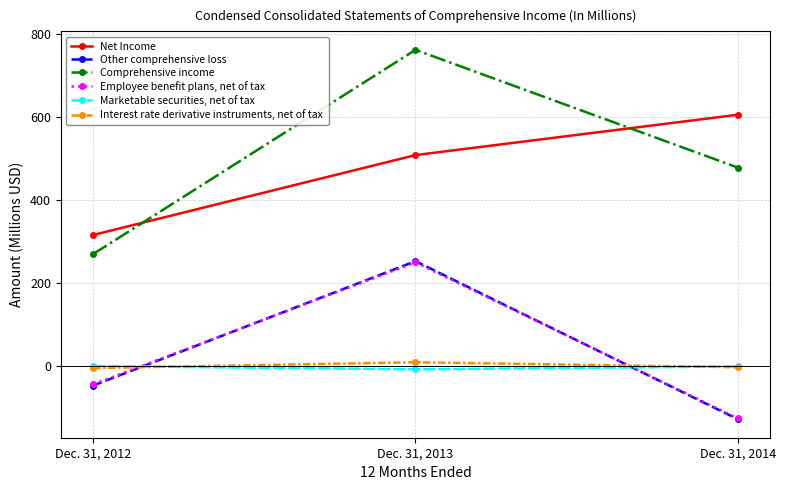

At Dec. 31, 2014, list the series in order from smallest to largest.

Other comprehensive loss, Employee benefit plans, net of tax, Interest rate derivative instruments, net of tax, Marketable securities, net of tax, Comprehensive income, Net Income